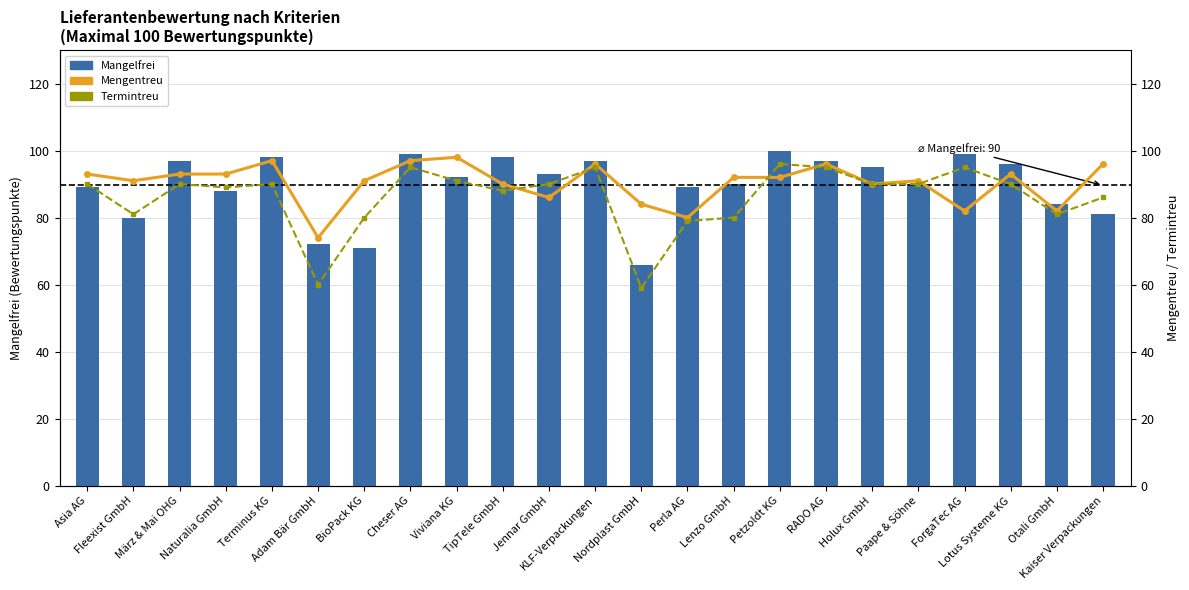

Rank the categories by Mengentreu value from highest to lowest.

Viviana KG, Terminus KG, Cheser AG, KLF-Verpackungen, RADO AG, Kaiser Verpackungen, Asia AG, März & Mai OHG, Naturalia GmbH, Lotus Systeme KG, Lenzo GmbH, Petzoldt KG, Fleexist GmbH, BioPack KG, Paape & Söhne, TipTele GmbH, Holux GmbH, Jennar GmbH, Nordplast GmbH, ForgaTec AG, Otali GmbH, Perla AG, Adam Bär GmbH